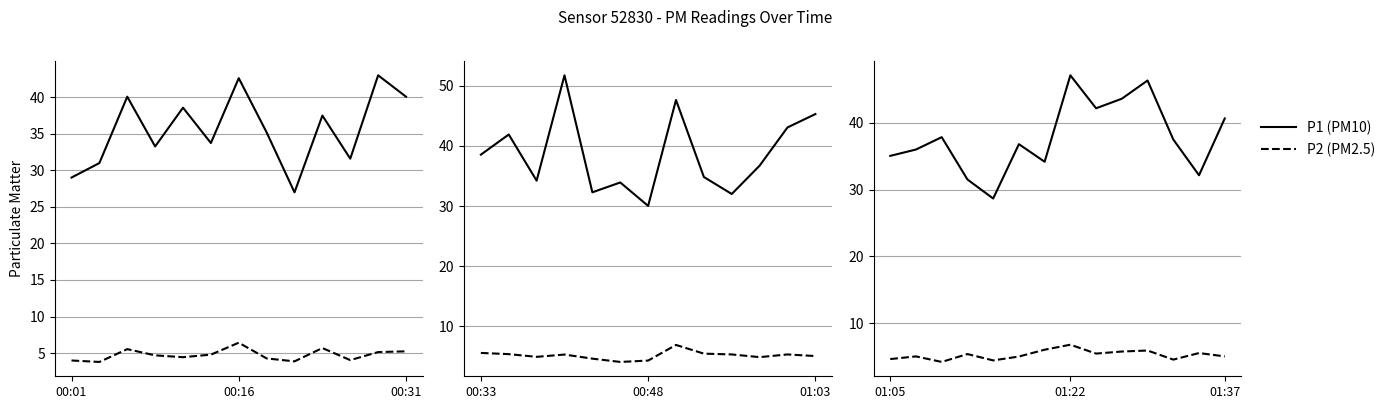

True or false: P2 (PM2.5) and P1 (PM10) cross at least once.

False